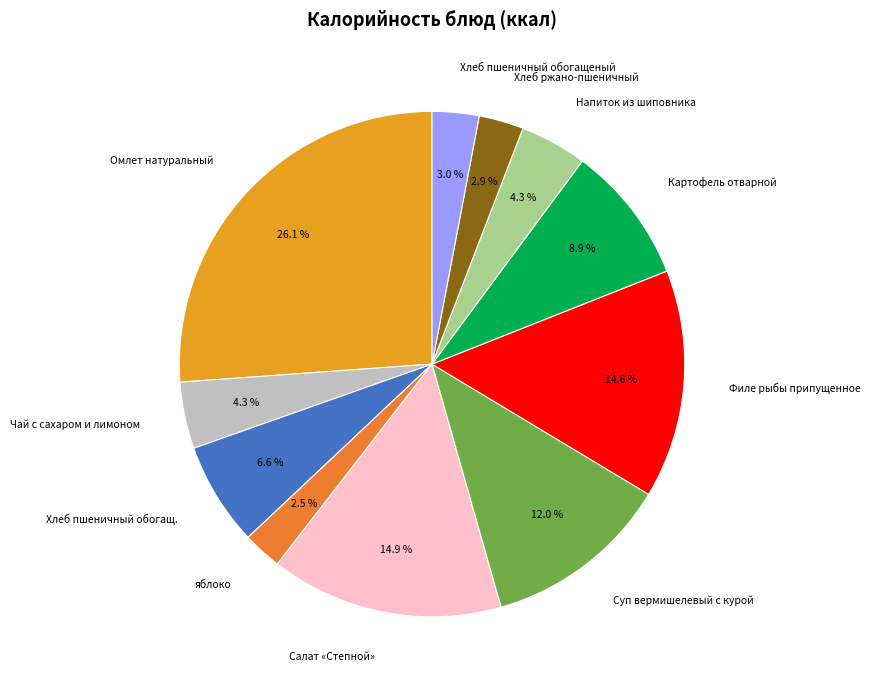

How many segments does this pie chart have?

11